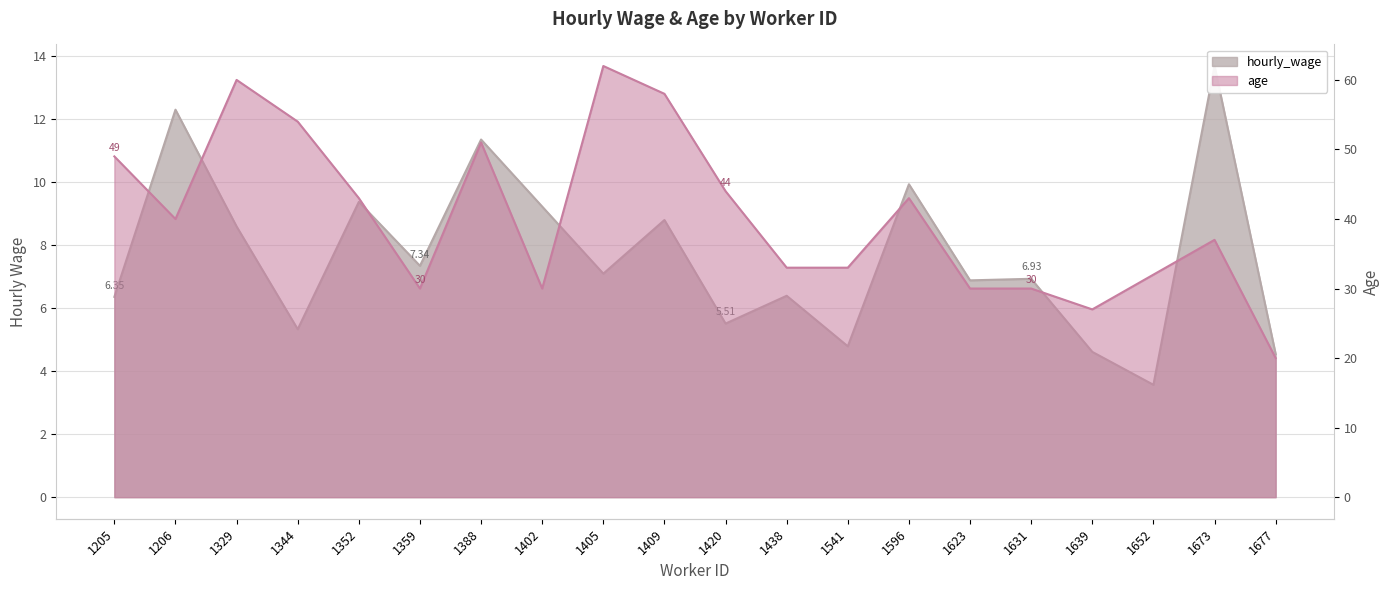

What are all the series names shown in the legend?

hourly_wage, age